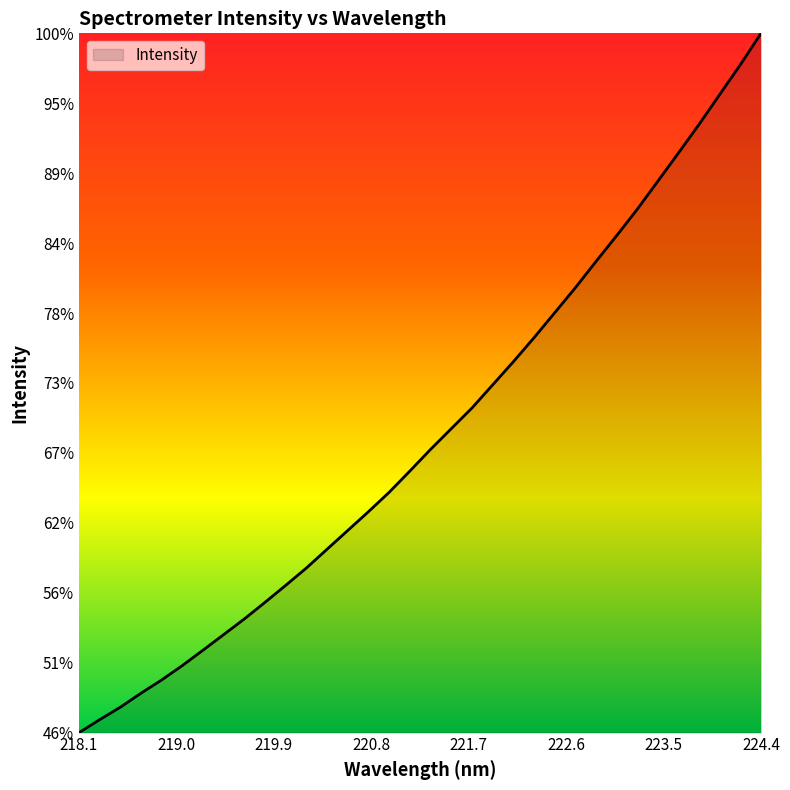

Is this an area chart (filled region under the line)?

Yes